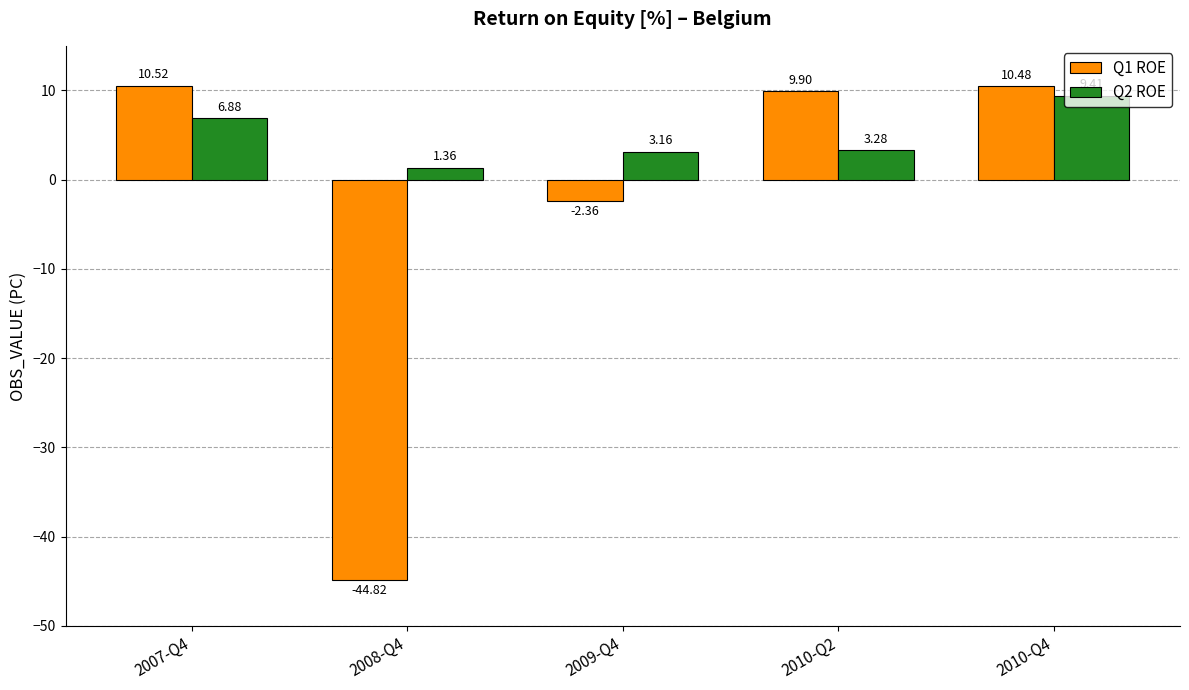

Rank the series by their maximum value, from lowest to highest.

Q2 ROE, Q1 ROE